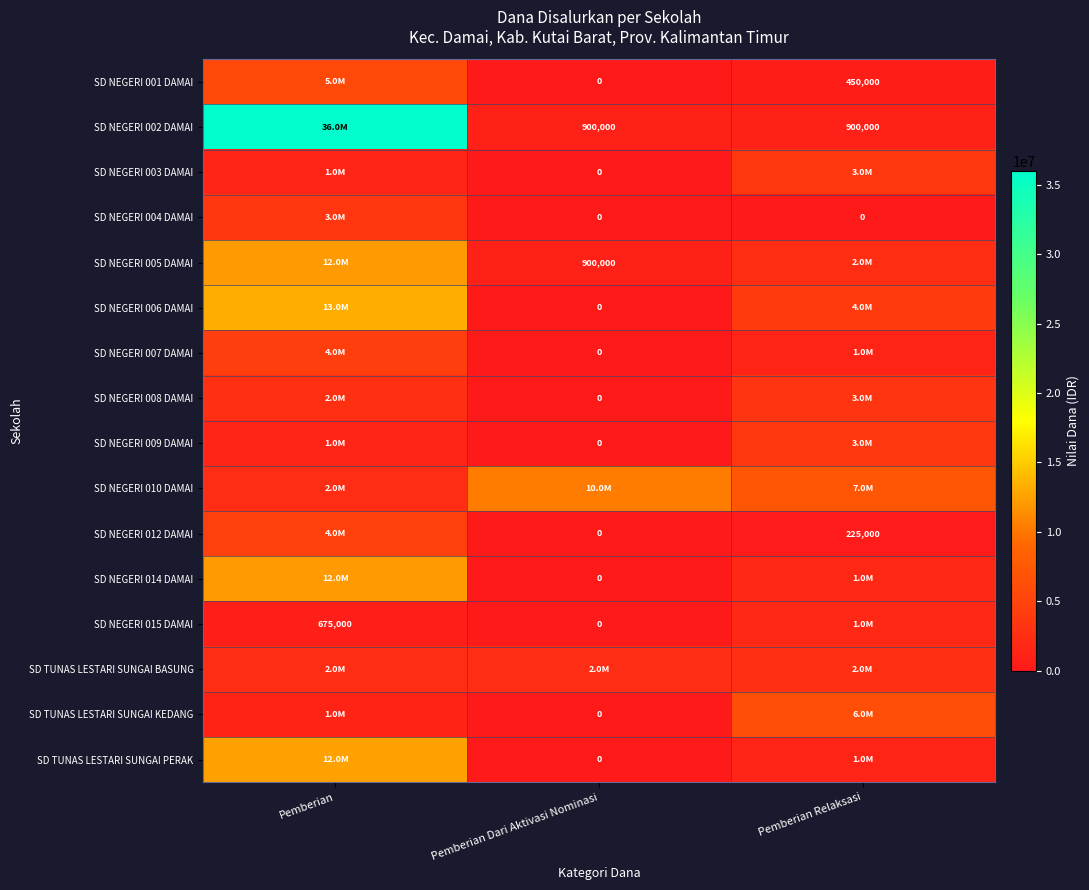

Which category has the lowest value across all series?

Pemberian Dari Aktivasi Nominasi